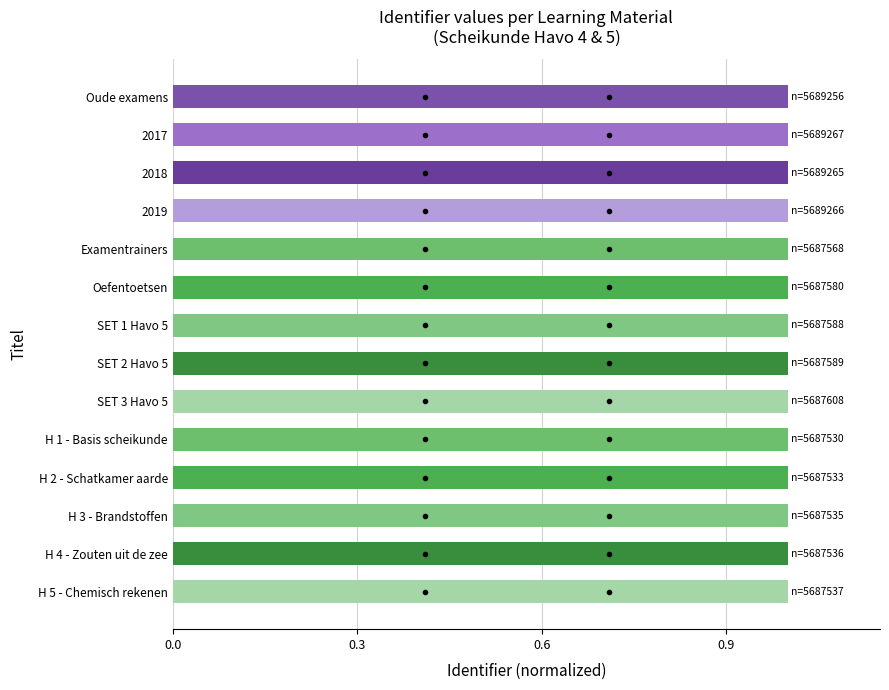

Reading bottom to top, transcribe all the data shown in this chart.

H 5 - Chemisch rekenen=1.0	H 4 - Zouten uit de zee=1.0	H 3 - Brandstoffen=1.0	H 2 - Schatkamer aarde=1.0	H 1 - Basis scheikunde=1.0	SET 3 Havo 5=1.0	SET 2 Havo 5=1.0	SET 1 Havo 5=1.0	Oefentoetsen=1.0	Examentrainers=1.0	2019=1.0	2018=1.0	2017=1.0	Oude examens=1.0